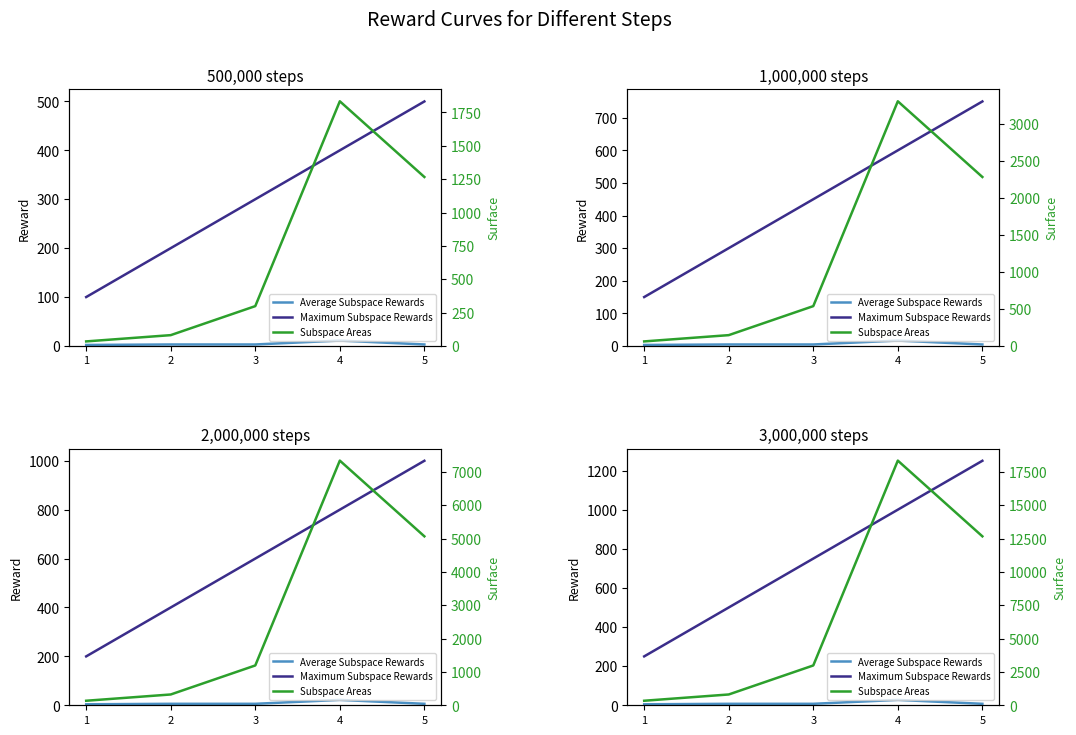

True or false: Subspace Areas and Maximum Subspace Rewards intersect in this chart.

False